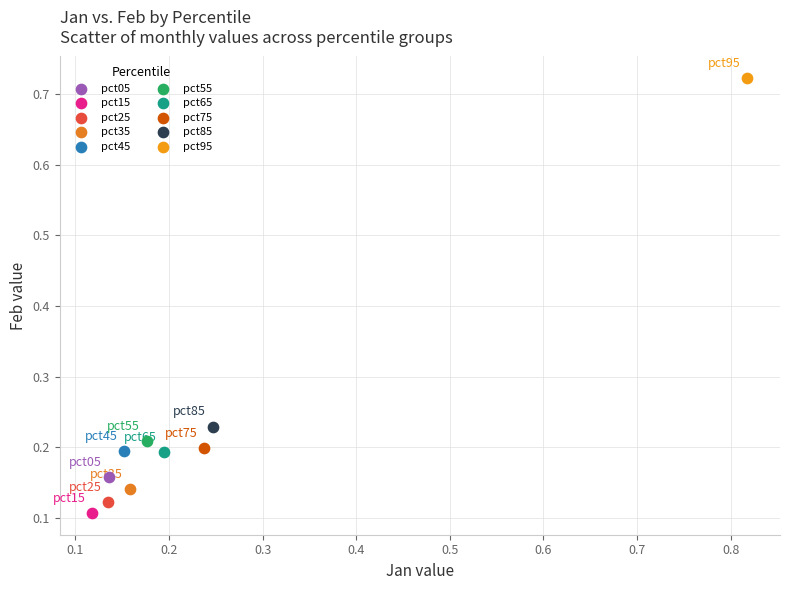

What are all the series names shown in the legend?

pct05, pct15, pct25, pct35, pct45, pct55, pct65, pct75, pct85, pct95